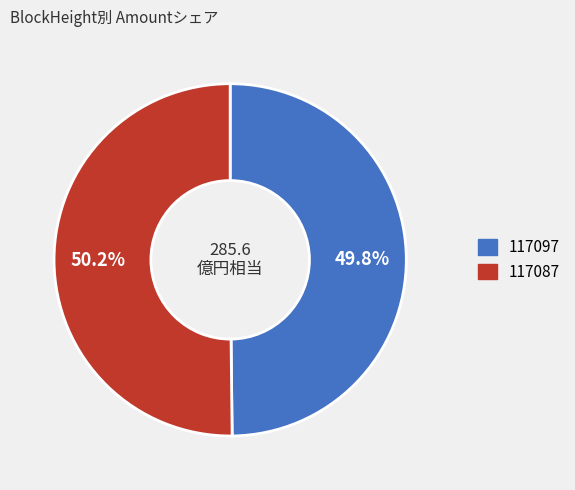

Is the sum of 117087 and 117097 greater than half?

Yes